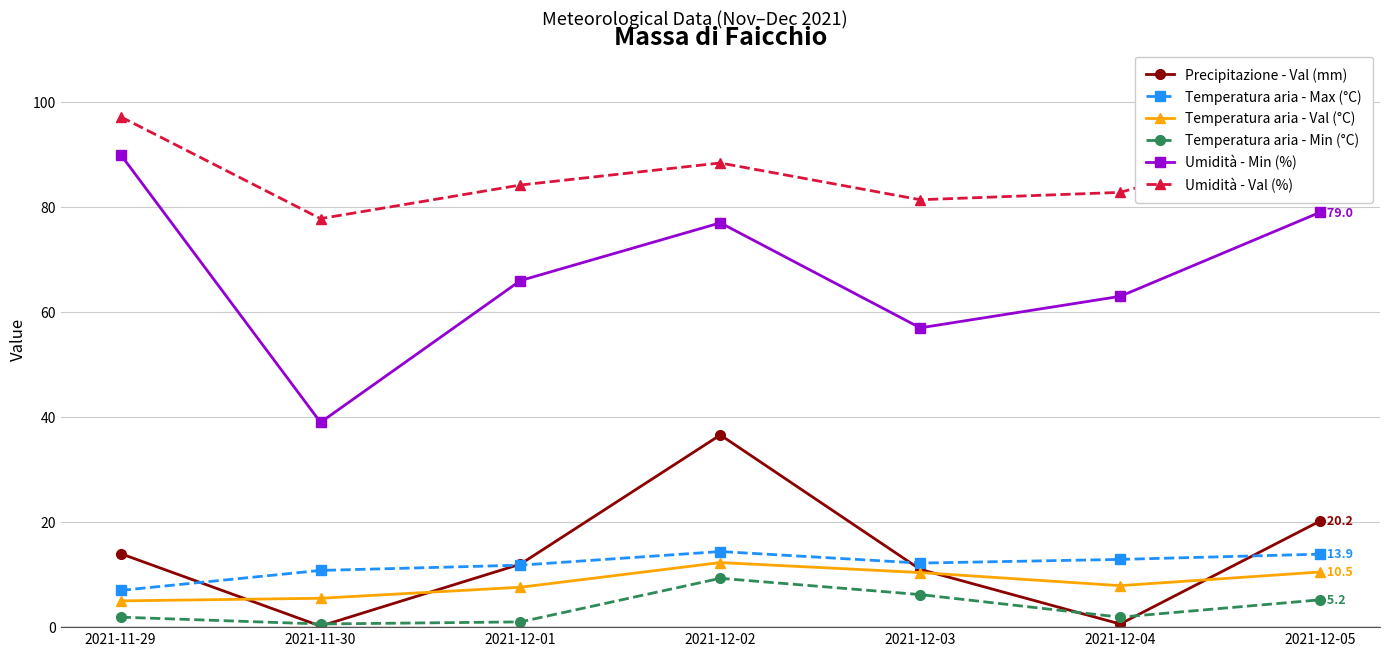

Which series ends up on top after the final intersection of Precipitazione - Val (mm) and Temperatura aria - Max (°C)?

Precipitazione - Val (mm)